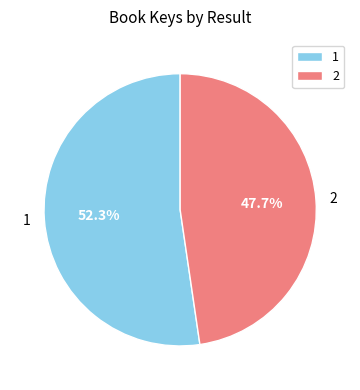

Combined, do 1 and 2 account for over 50%?

Yes